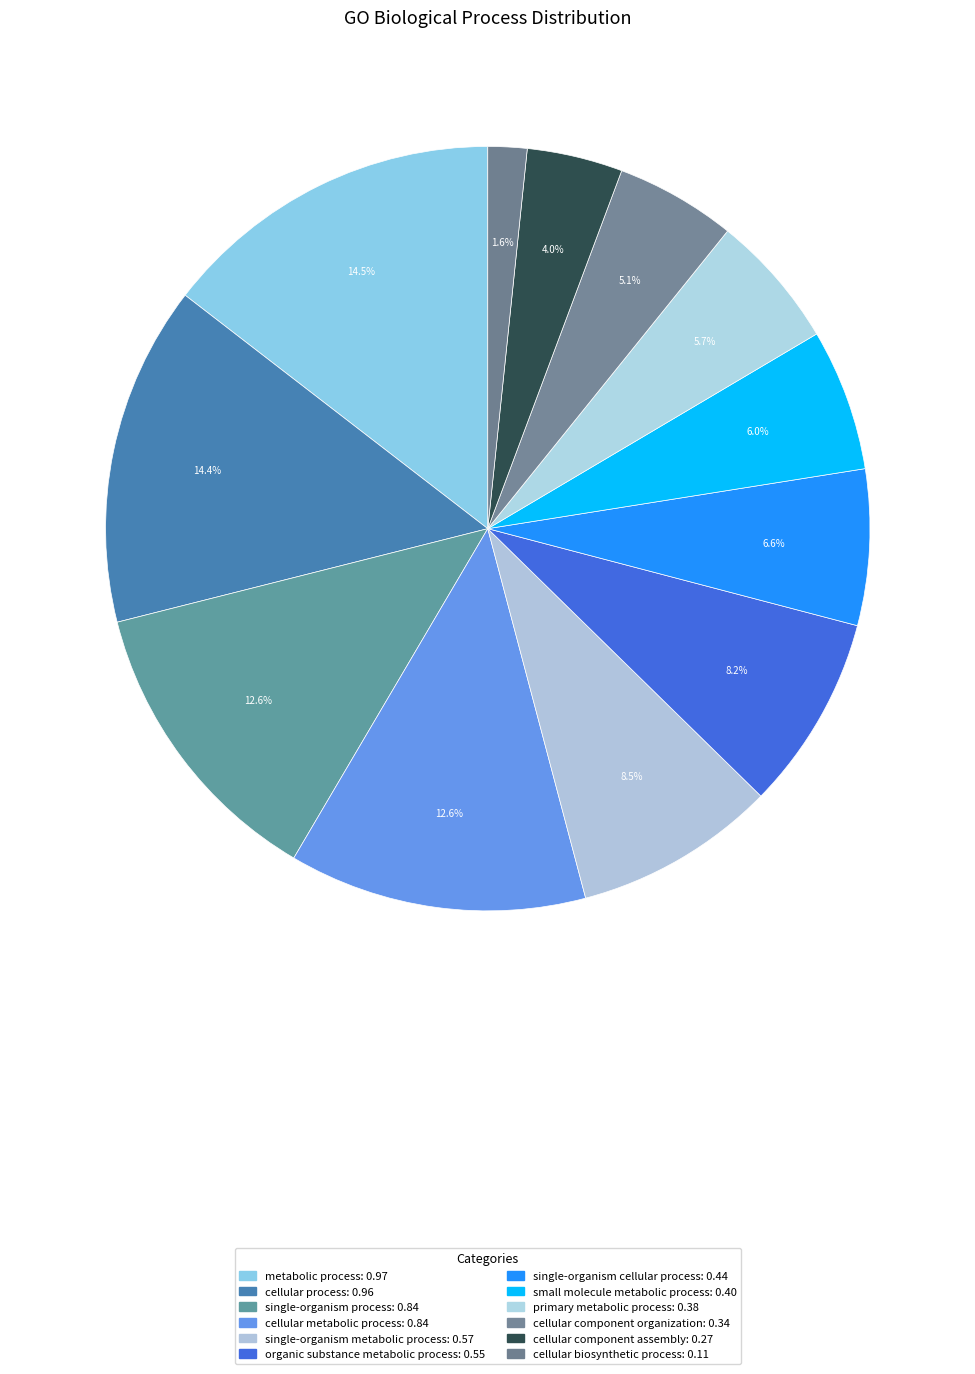

Which category has the biggest portion of the pie?

metabolic process